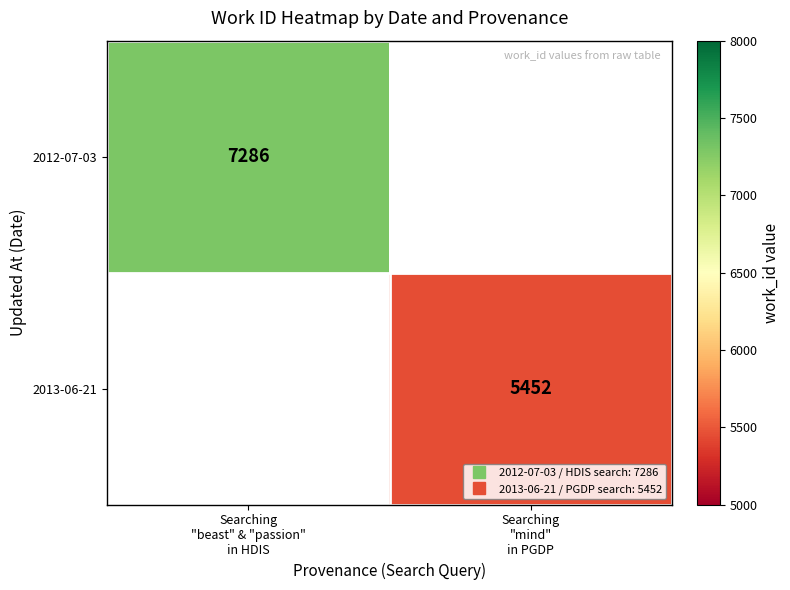

Which series has the largest range (max minus min)?

2012-07-03